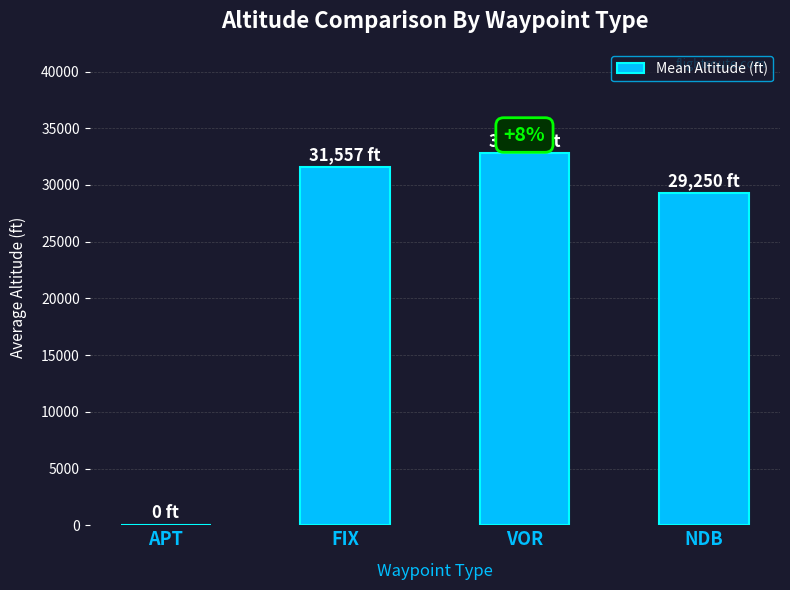

True or false: the data shows 29250.0 at NDB.

True